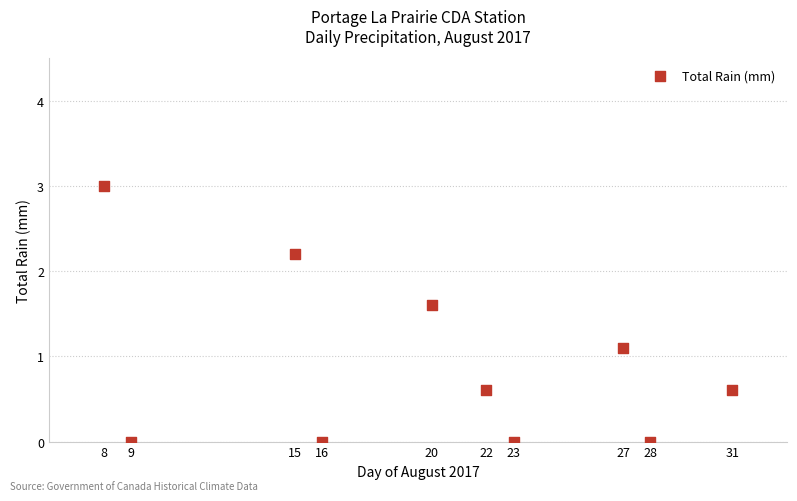

What Y value in the scatter plot is closest to 1?

1.1